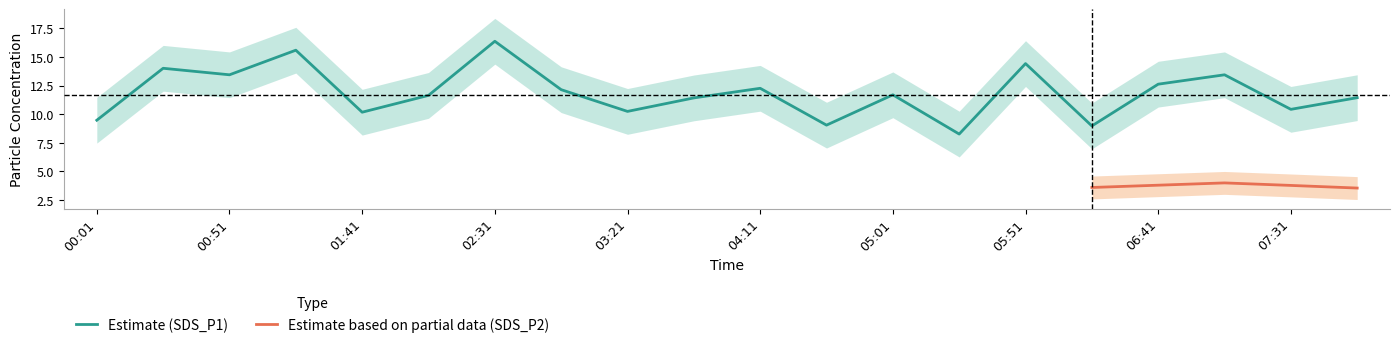

At which label does SDS_P1_upper first exceed 13?

00:26